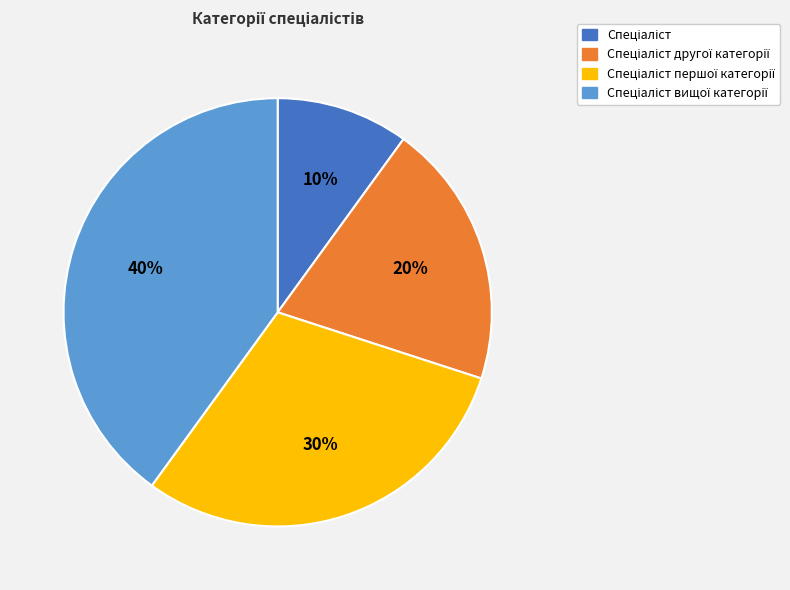

Is there any slice that represents more than half of the pie?

No